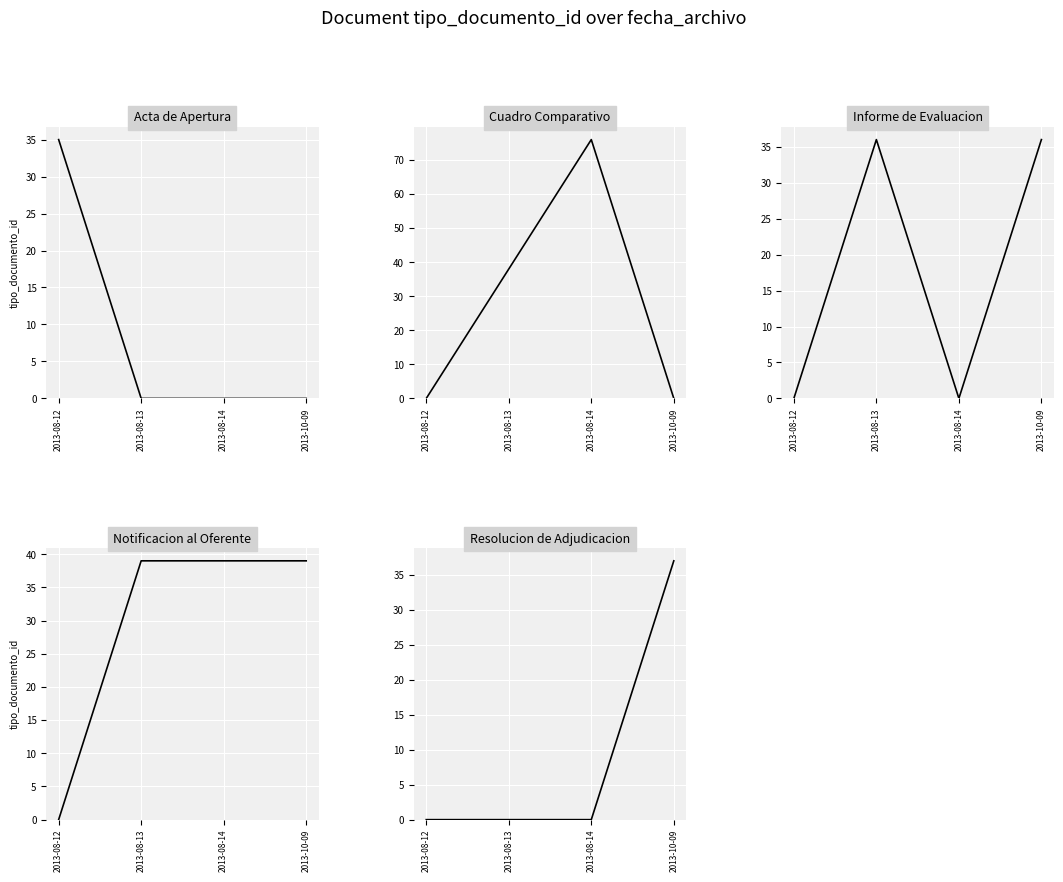

What is the highest value of the Cuadro Comparativo series?

76